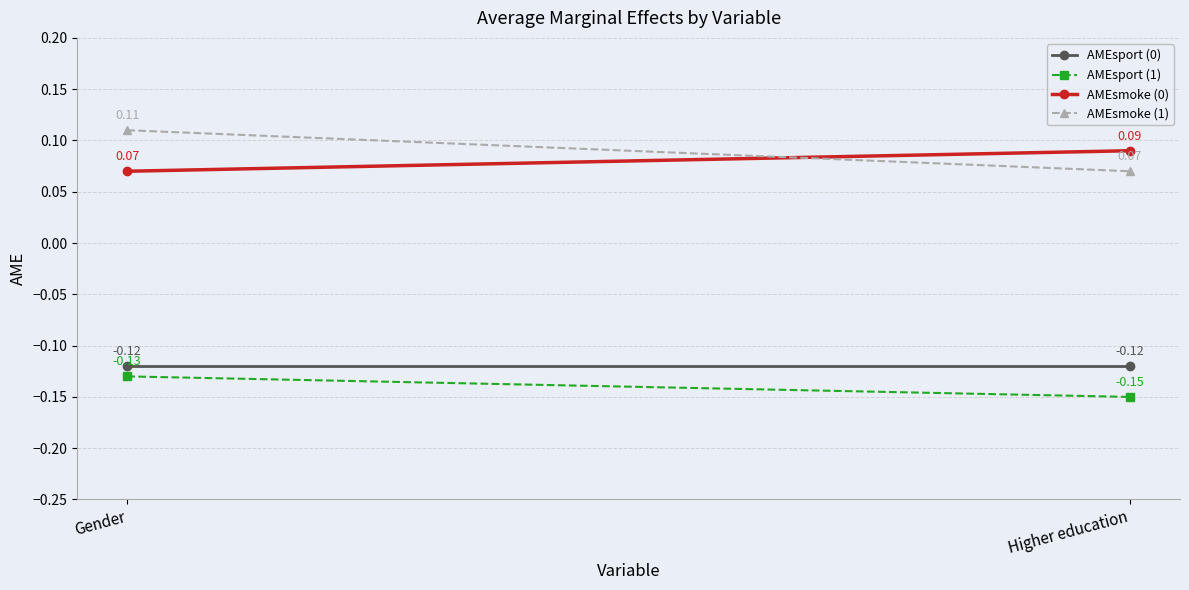

What is the minimum value for AMEsport (1)?

-0.1